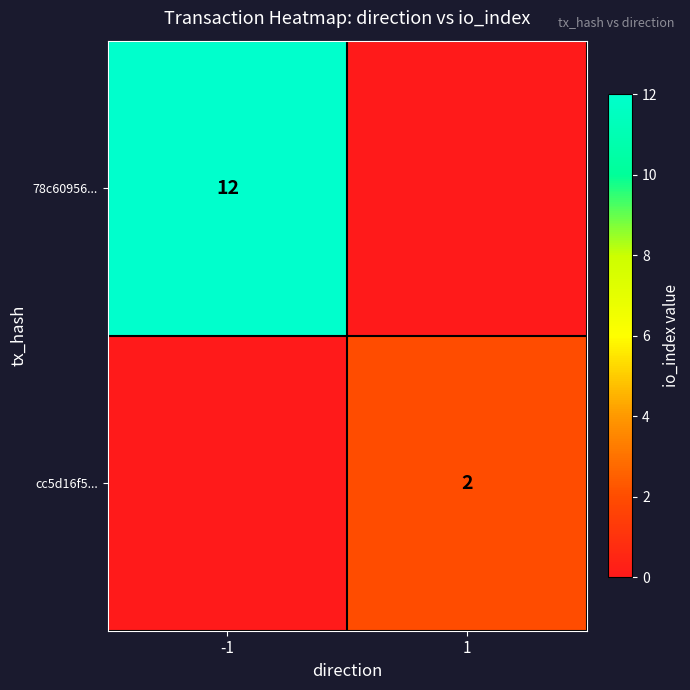

The cc5d16f5... series shows 2 at 1. True or false?

True